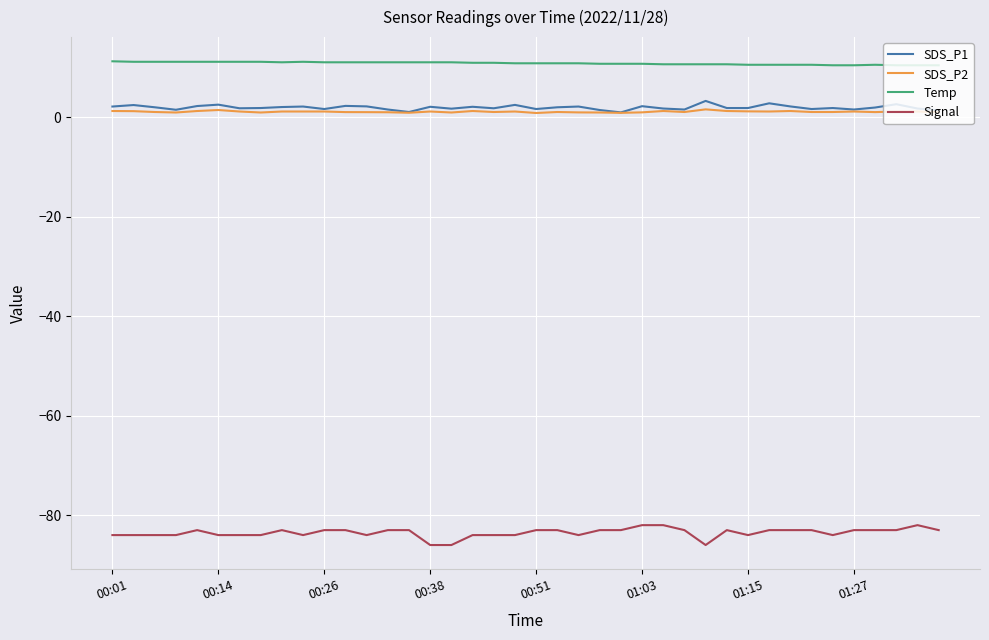

Count the number of categories in the chart.

40